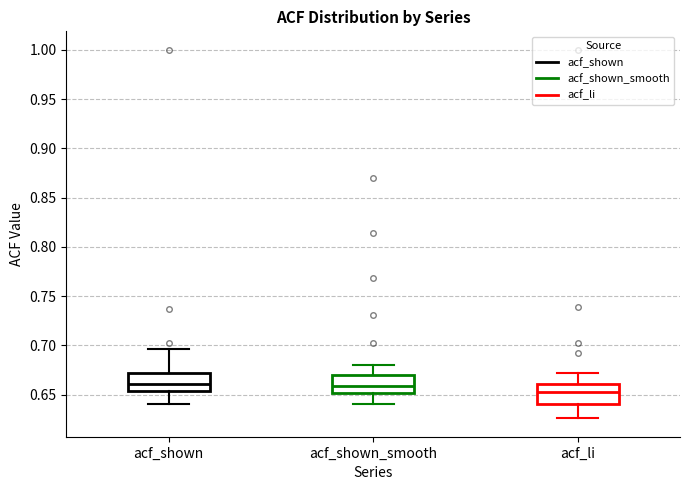

Reading left to right, read every box against the y-axis: the position of its median line, the range the box covers, and the ends of its whiskers. The values are not printed on the chart, so give them approximately, as read against the axis.

acf_shown: median 0.660, box 0.655 to 0.670, whiskers 0.640 to 0.695
acf_shown_smooth: median 0.660, box 0.650 to 0.670, whiskers 0.640 to 0.680
acf_li: median 0.655, box 0.640 to 0.660, whiskers 0.625 to 0.670